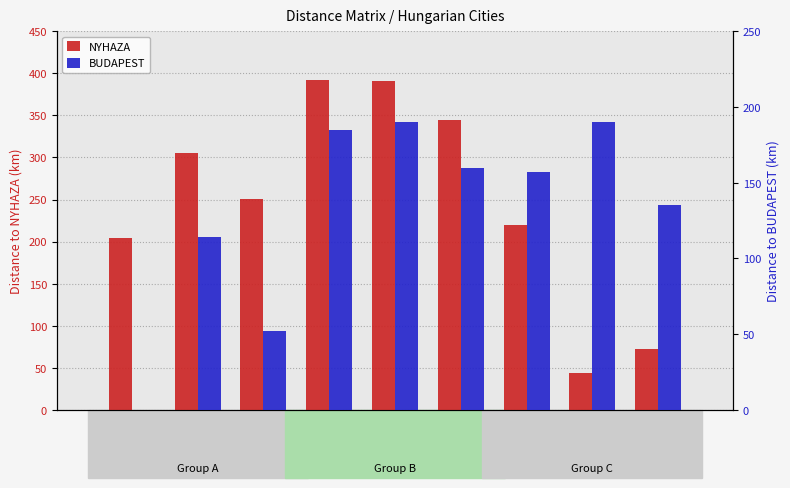

What is the value of the NYHAZA bar at the 7th from the left?

220